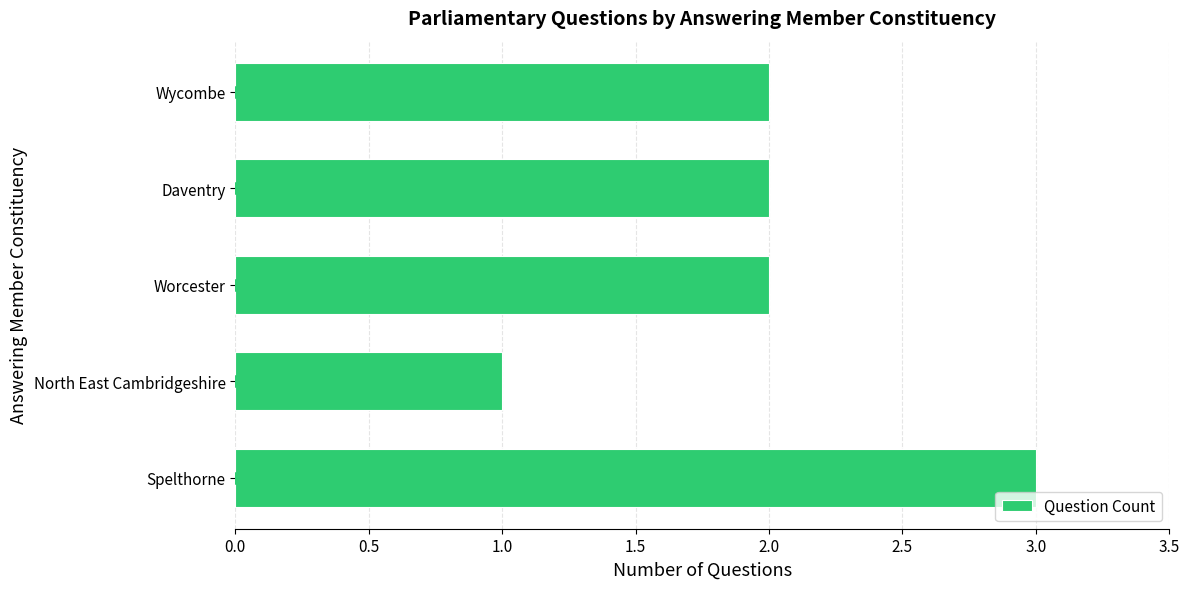

Which has a higher value, Daventry or Spelthorne?

Spelthorne